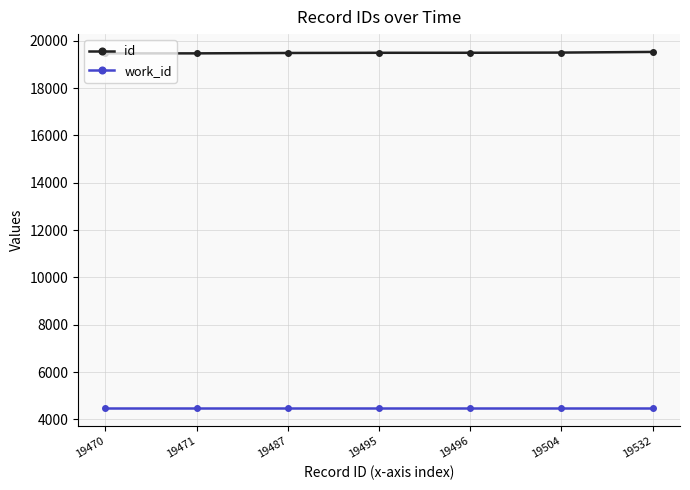

The work_id series shows 4475 at 19470. True or false?

True